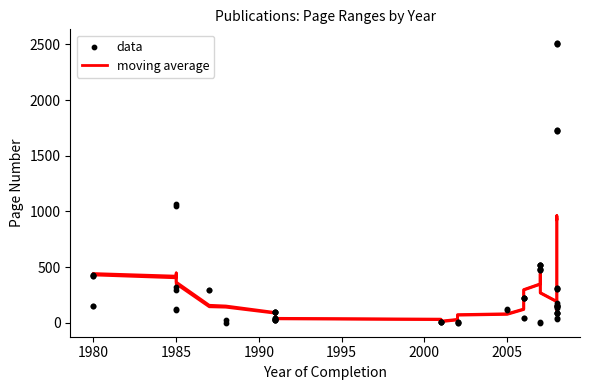

At how many categories does at least one series exceed 129?

28